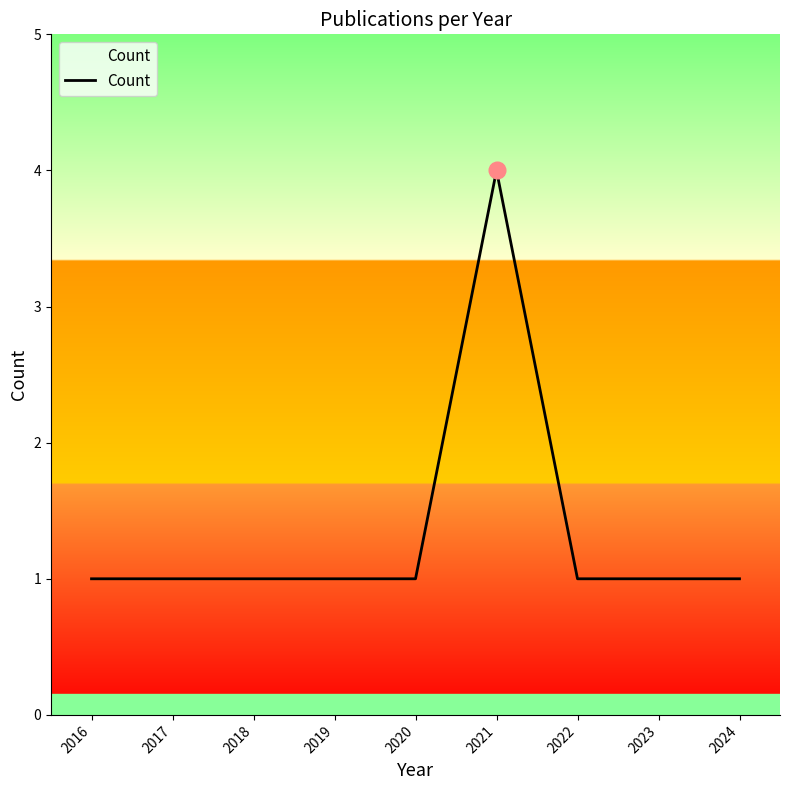

Reading left to right, what are all the values shown in this chart?

2016=1	2017=1	2018=1	2019=1	2020=1	2021=4	2022=1	2023=1	2024=1